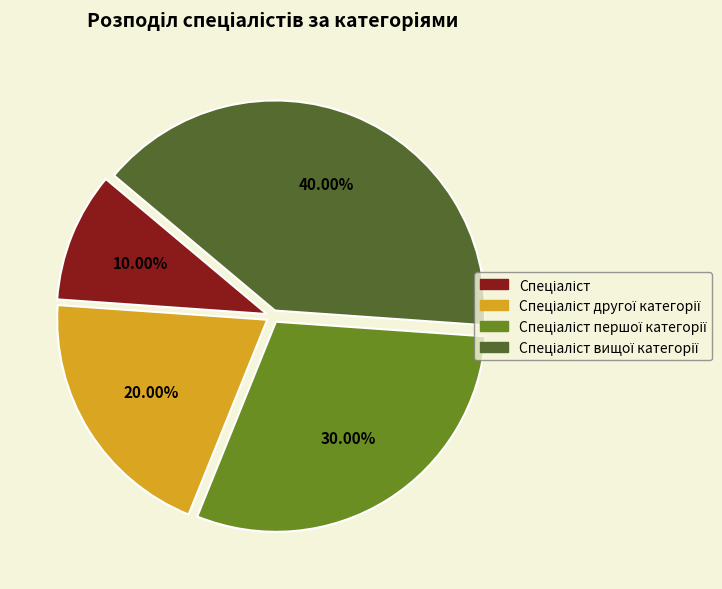

Does any single category account for the majority?

No